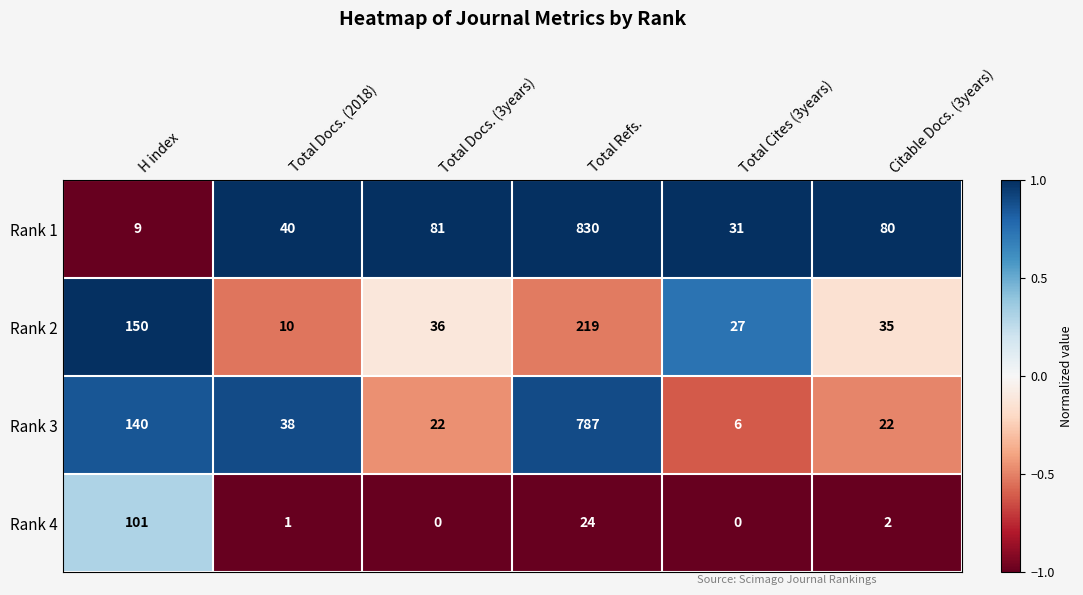

Where is Rank 3 nearest to the value 396?

H index